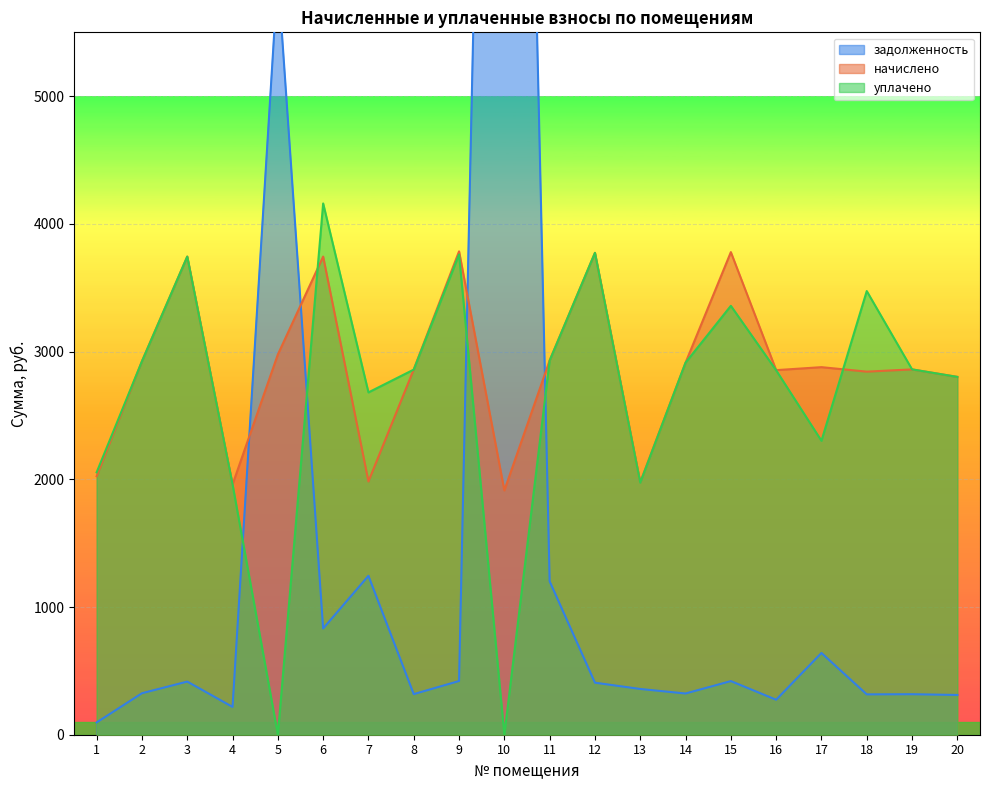

At which category does начислено reach its first local peak?

3